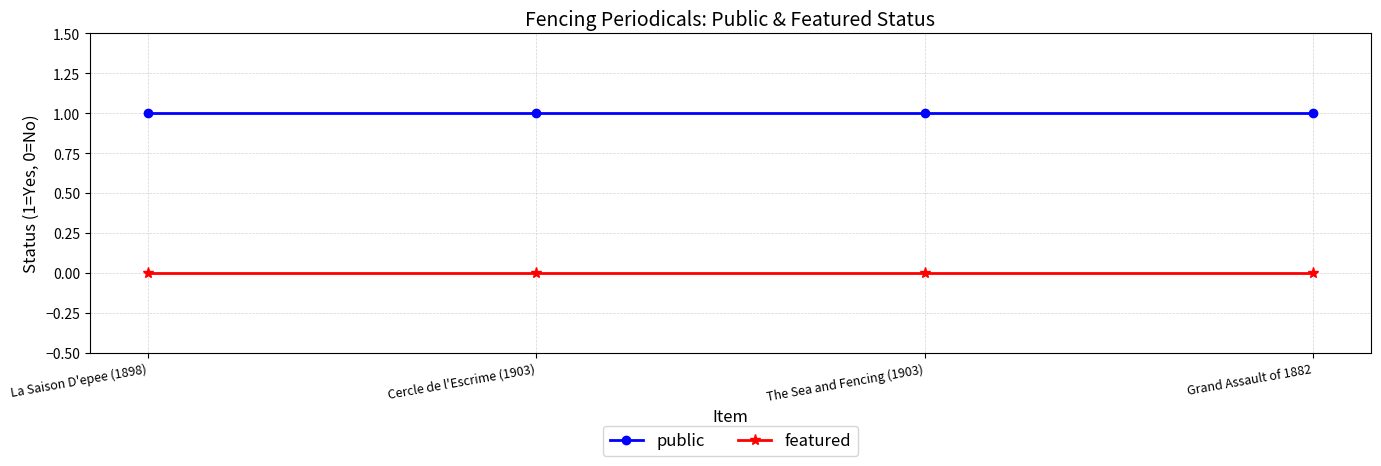

True or false: public and featured intersect in this chart.

False